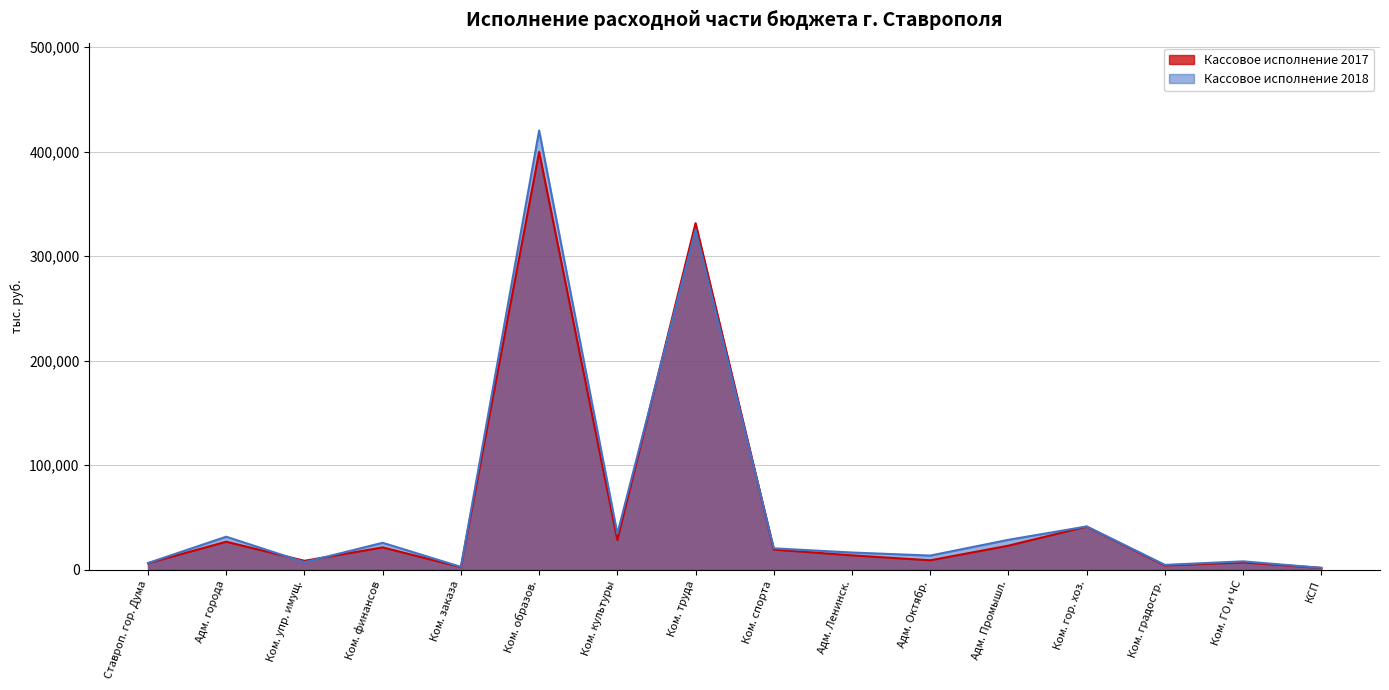

Rank the series by their average value, from highest to lowest.

Кассовое исполнение 2018, Кассовое исполнение 2017